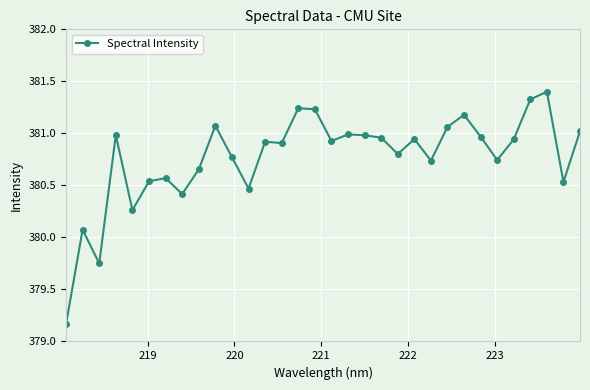

What is the maximum value shown in the chart?

381.4